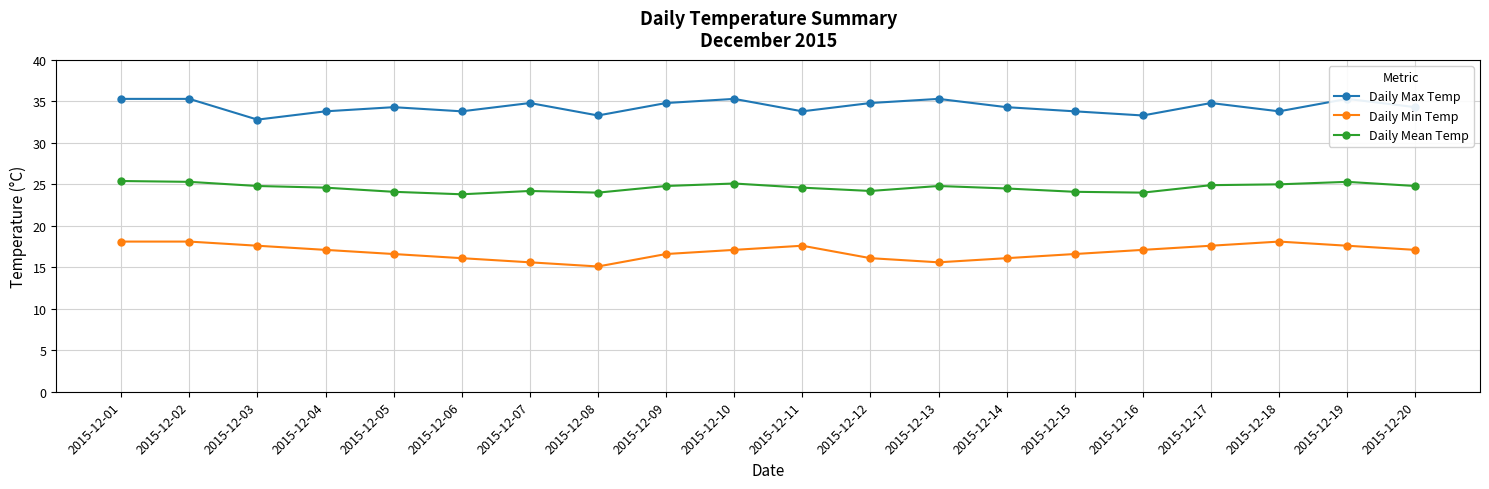

Reading left to right, extract all data points from this chart.

Daily Max Temp: 35.3	35.3	32.8	33.8	34.3	33.8	34.8	33.3	34.8	35.3	33.8	34.8	35.3	34.3	33.8	33.3	34.8	33.8	35.3	34.3
Daily Min Temp: 18.1	18.1	17.6	17.1	16.6	16.1	15.6	15.1	16.6	17.1	17.6	16.1	15.6	16.1	16.6	17.1	17.6	18.1	17.6	17.1
Daily Mean Temp: 25.4	25.3	24.8	24.6	24.1	23.8	24.2	24.0	24.8	25.1	24.6	24.2	24.8	24.5	24.1	24.0	24.9	25.0	25.3	24.8